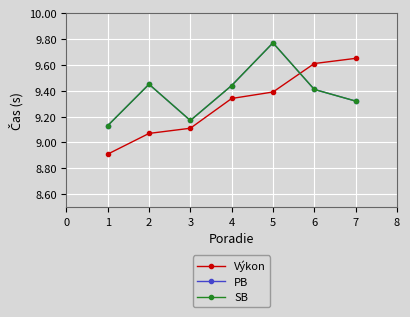

Does the chart display data point markers on the line(s)?

Yes